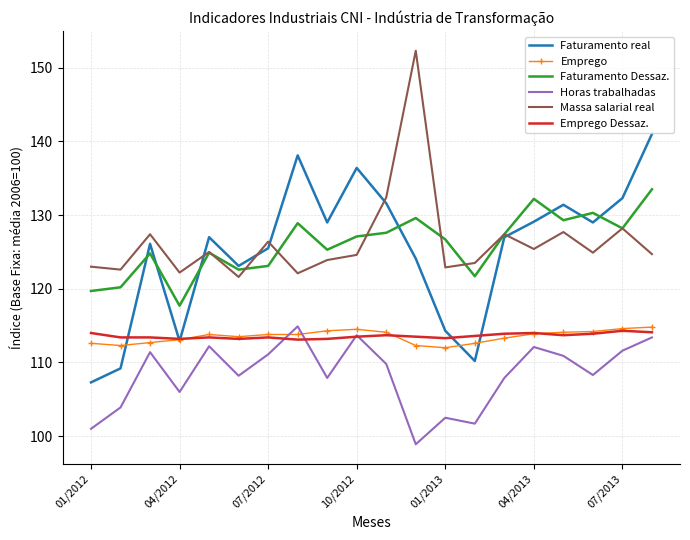

What is the smallest value displayed?

98.9